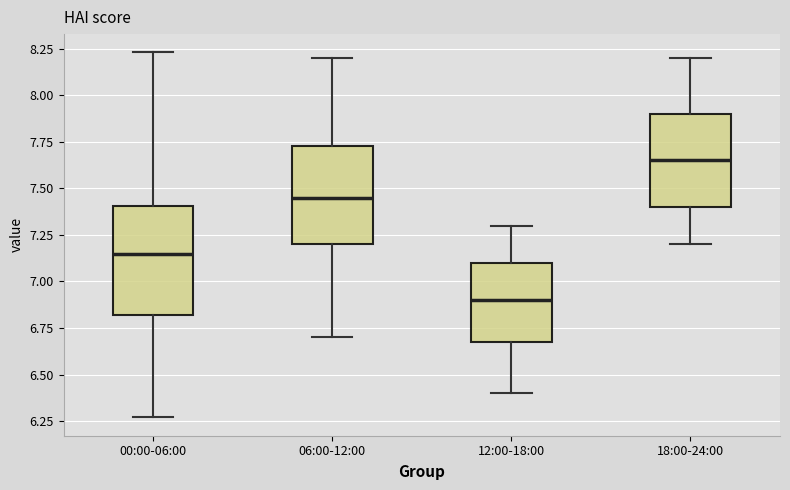

Reading left to right, read every box against the y-axis: the position of its median line, the range the box covers, and the ends of its whiskers. The values are not printed on the chart, so give them approximately, as read against the axis.

00:00-06:00: median 7.15, box 6.80 to 7.40, whiskers 6.25 to 8.25
06:00-12:00: median 7.45, box 7.20 to 7.75, whiskers 6.70 to 8.20
12:00-18:00: median 6.90, box 6.70 to 7.10, whiskers 6.40 to 7.30
18:00-24:00: median 7.65, box 7.40 to 7.90, whiskers 7.20 to 8.20